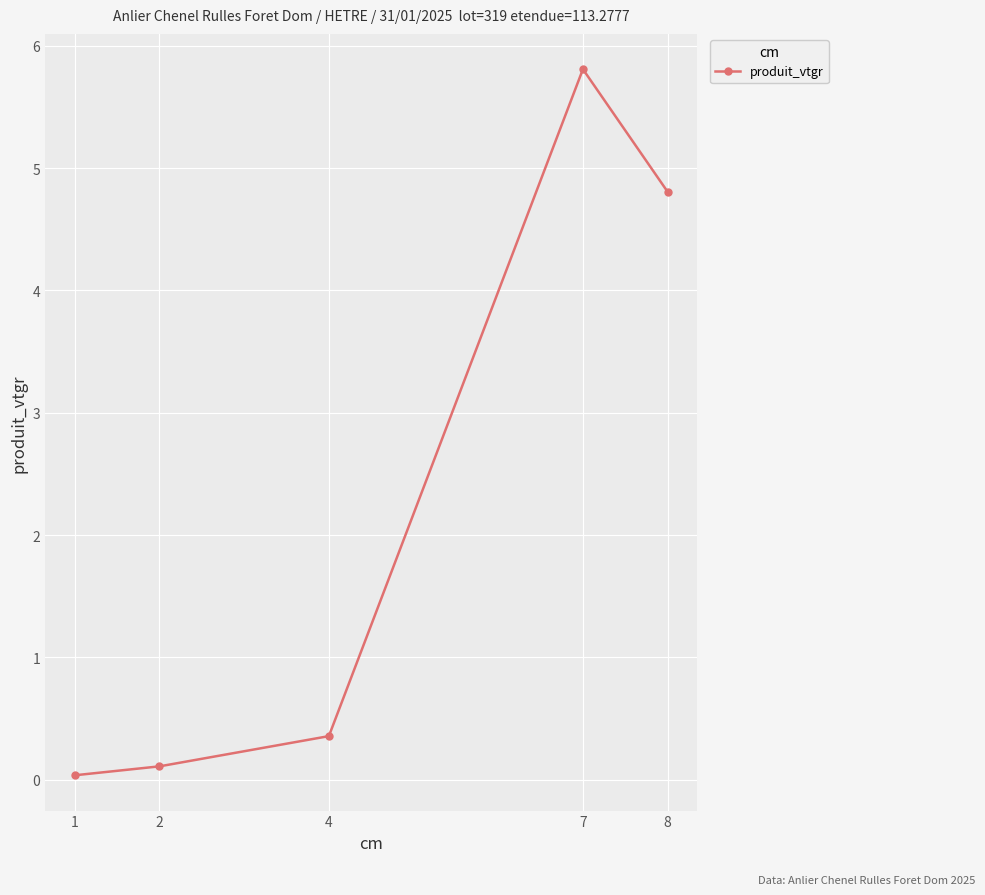

List the labels in order of value, largest first.

7, 8, 4, 2, 1